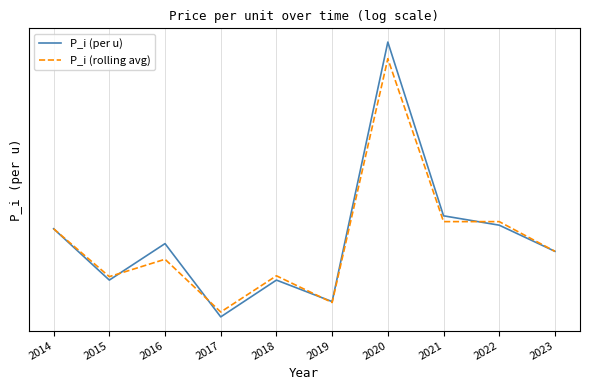

Rank the series at 2016 from highest to lowest value.

P_i (per u), P_i (rolling avg)